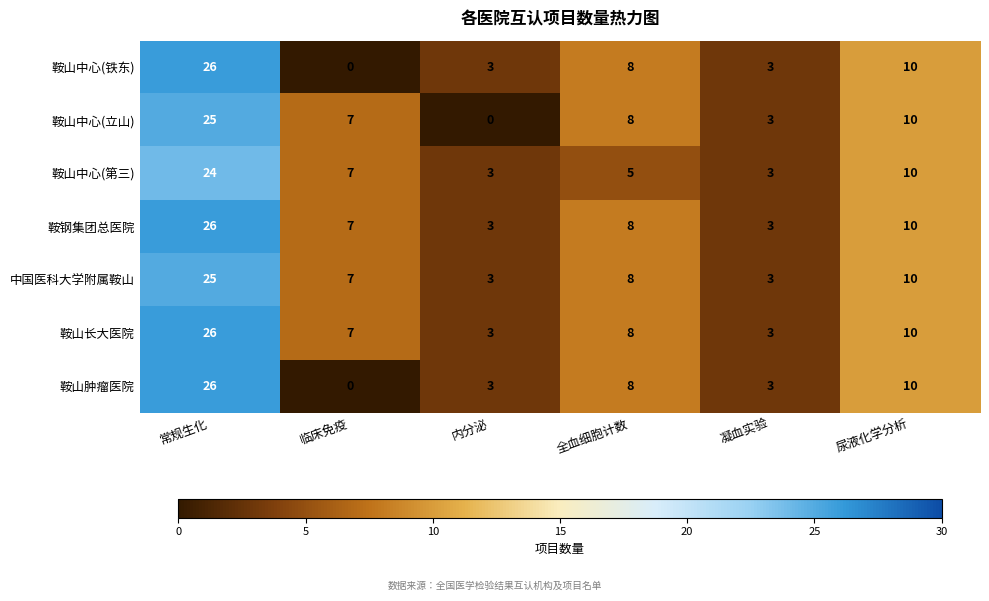

At which label is 中国医科大学附属鞍山 closest to 14?

尿液化学分析